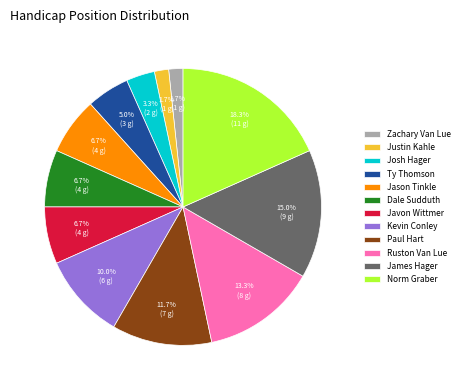

What portion of the pie excludes Ty Thomson?

95.0%